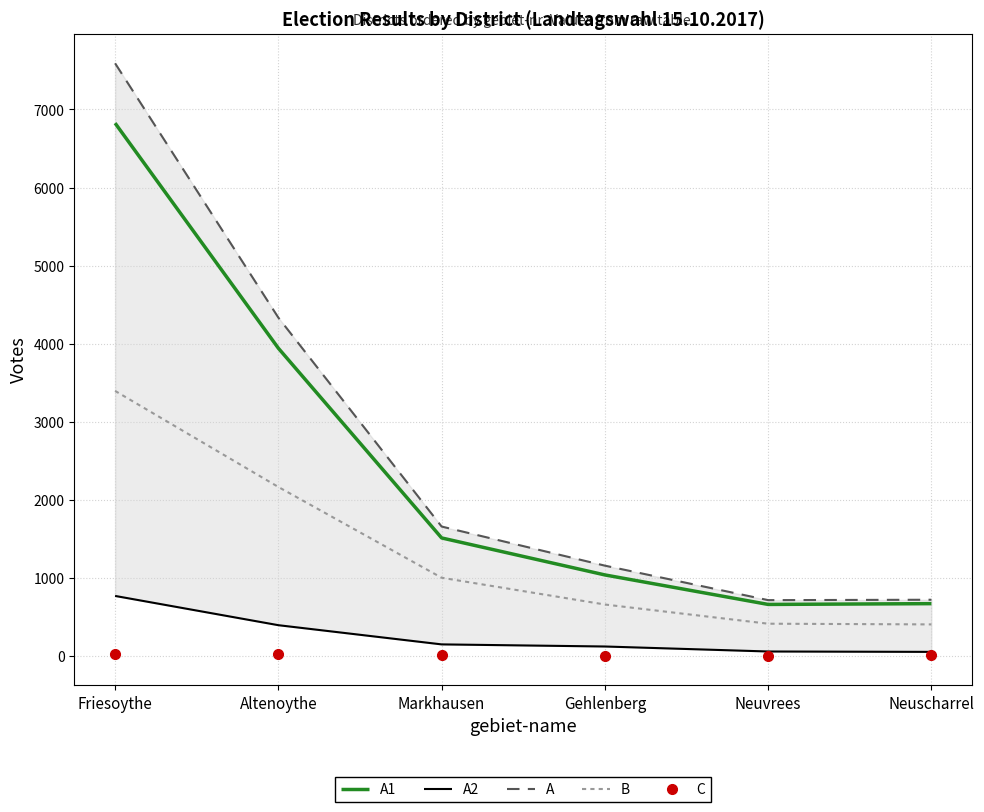

What is the difference between the maximum and second lowest values in the C series?

26